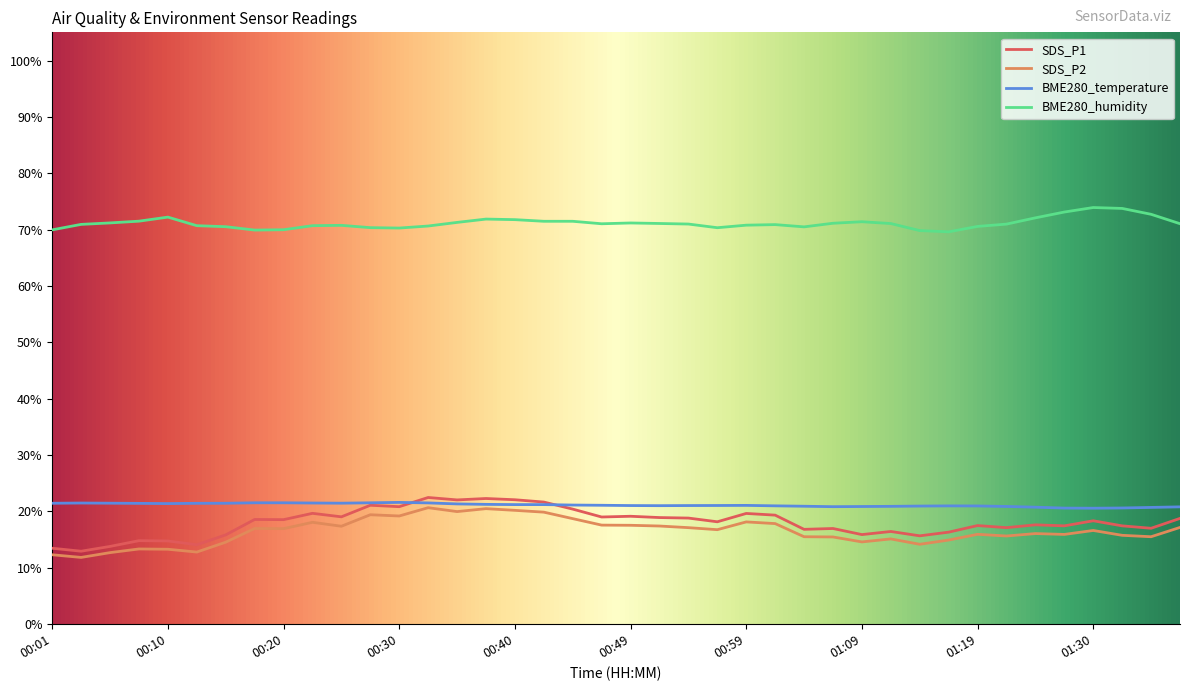

True or false: BME280_humidity and BME280_temperature intersect in this chart.

False